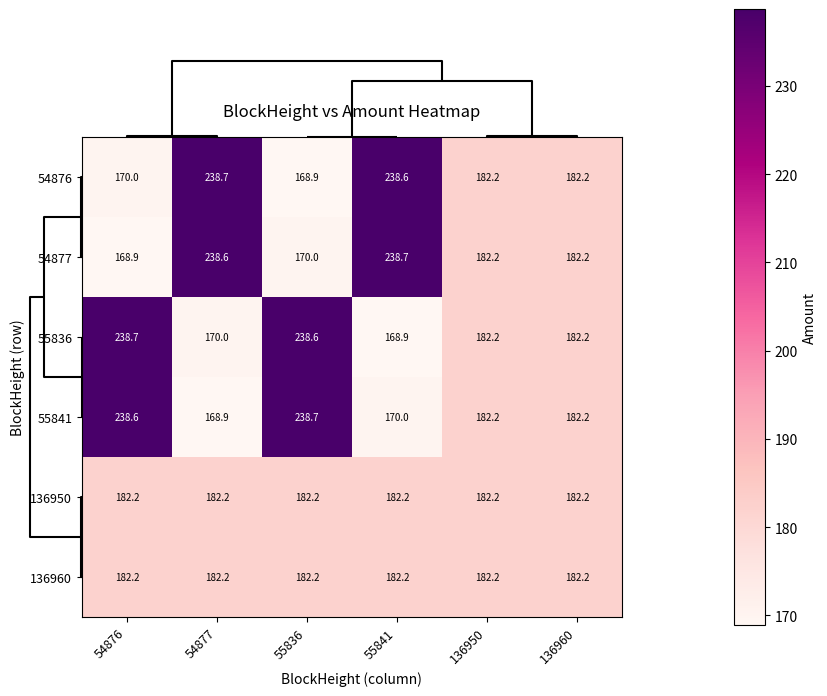

Read the 55841 value at 54876.

238.6